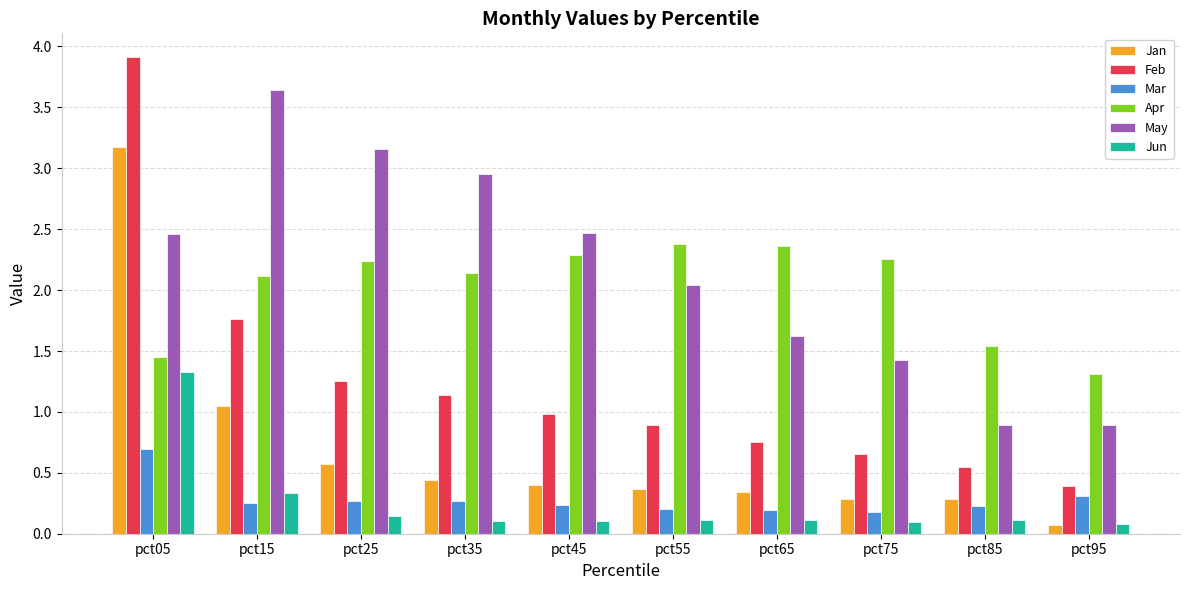

Is the value of Jun at pct25 greater than the value of Mar at pct35?

No